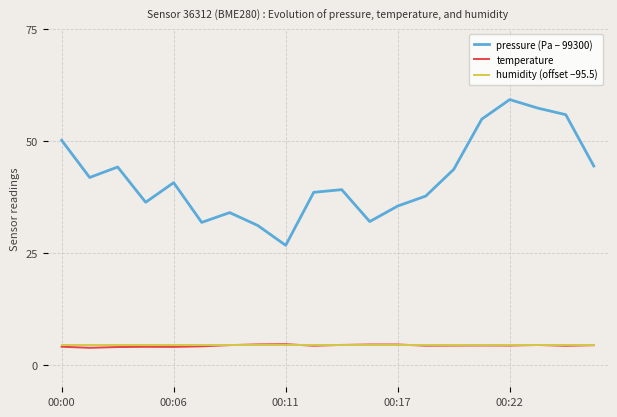

What is the minimum value shown in the chart?

3.8